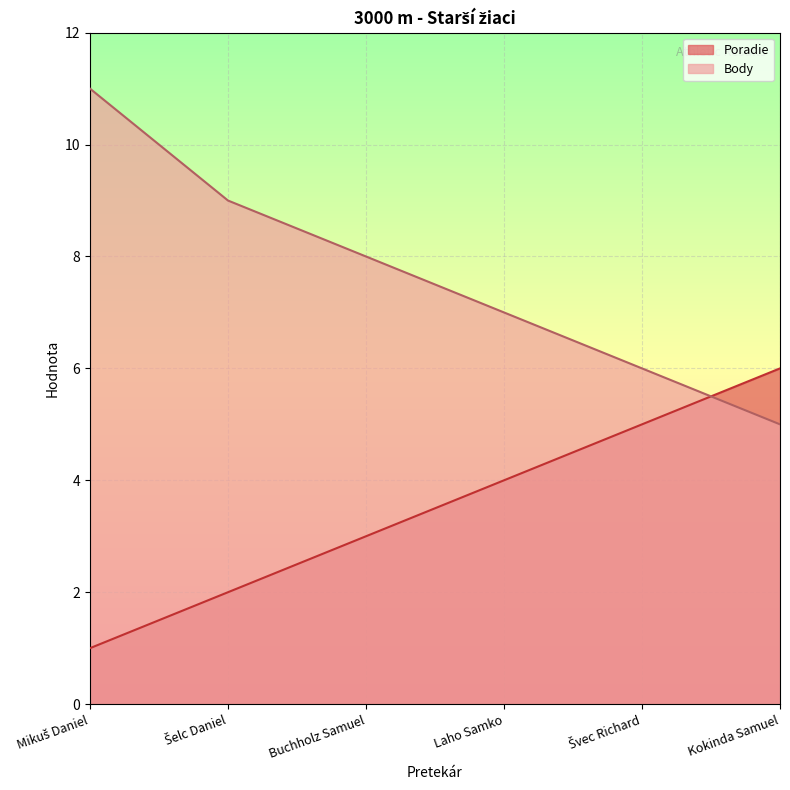

What is the value of the Body point at the 5th from the left?

6